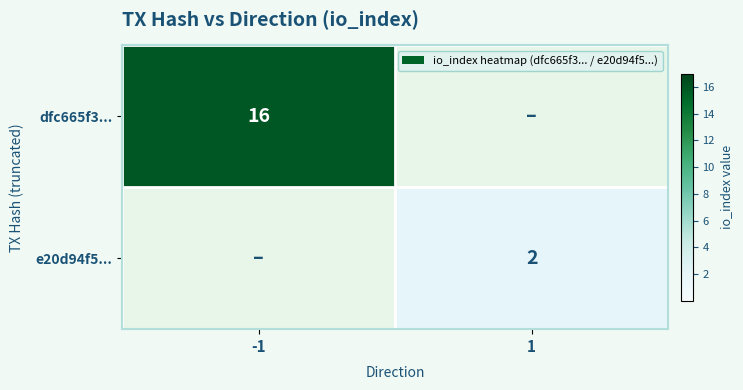

True or false: e20d94f5... has a value of 1 at 1.

False